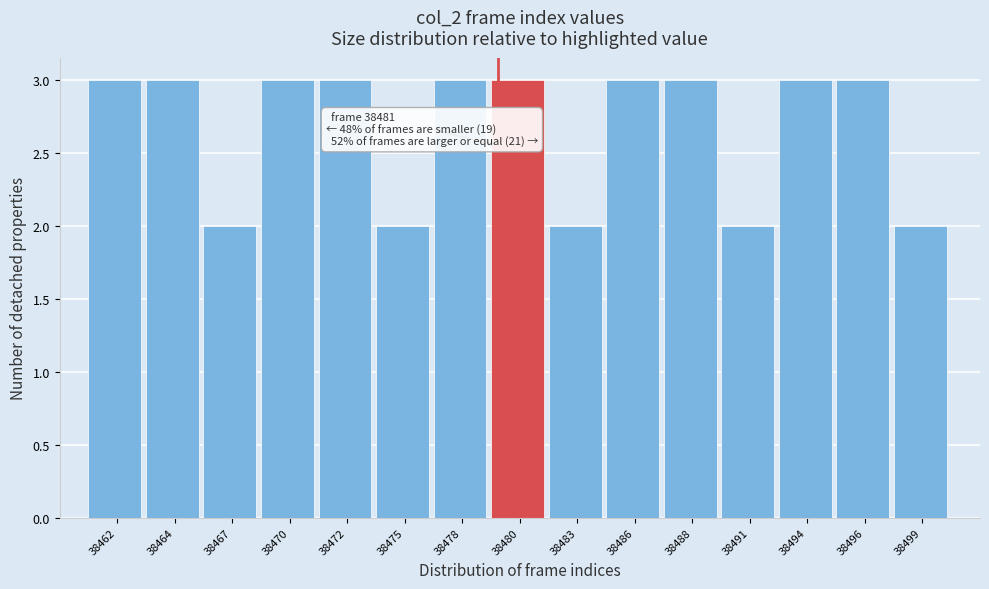

Reading left to right, transcribe all the data shown in this chart.

38462=3	38464=3	38467=2	38470=3	38472=3	38475=2	38478=3	38480=3	38483=2	38486=3	38488=3	38491=2	38494=3	38496=3	38499=2